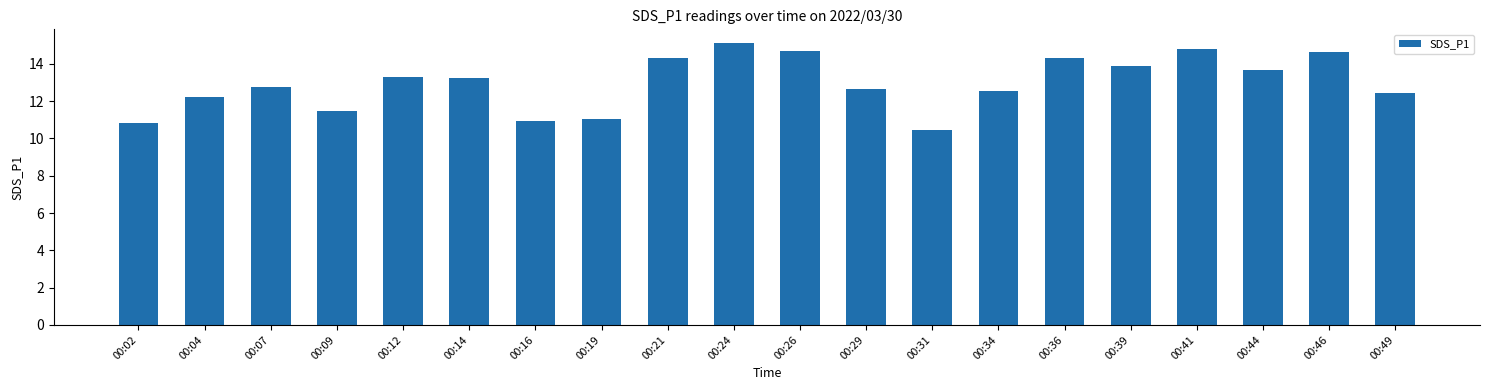

What is the value of the 4th bar from the left?

11.5